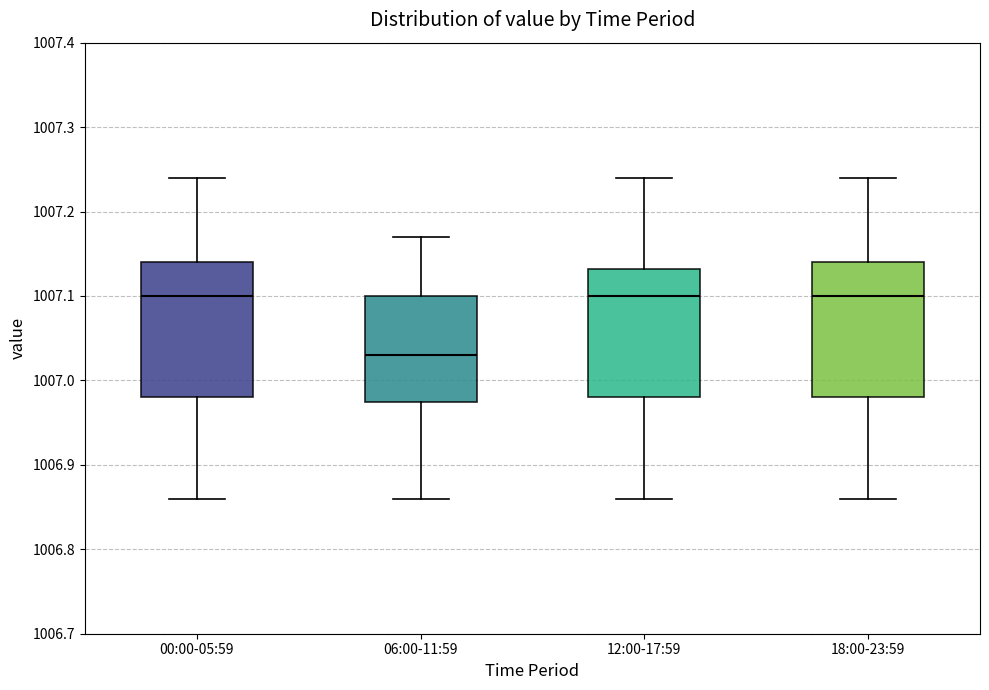

Reading left to right, read every box against the y-axis: the position of its median line, the range the box covers, and the ends of its whiskers. The values are not printed on the chart, so give them approximately, as read against the axis.

00:00-05:59: median 1007.10, box 1006.98 to 1007.14, whiskers 1006.86 to 1007.24
06:00-11:59: median 1007.03, box 1006.98 to 1007.10, whiskers 1006.86 to 1007.17
12:00-17:59: median 1007.10, box 1006.98 to 1007.13, whiskers 1006.86 to 1007.24
18:00-23:59: median 1007.10, box 1006.98 to 1007.14, whiskers 1006.86 to 1007.24